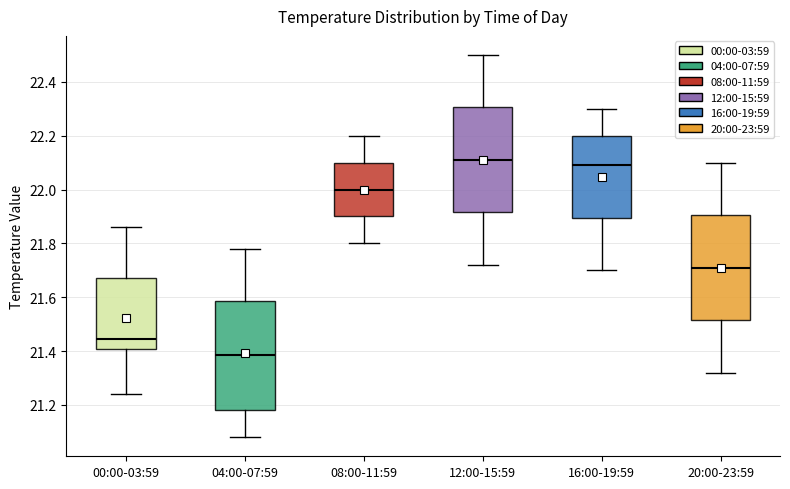

Where does the median line of the box for 04:00-07:59 sit on the y-axis? The values are not printed on the chart, so give them approximately, as read against the axis.

21.38